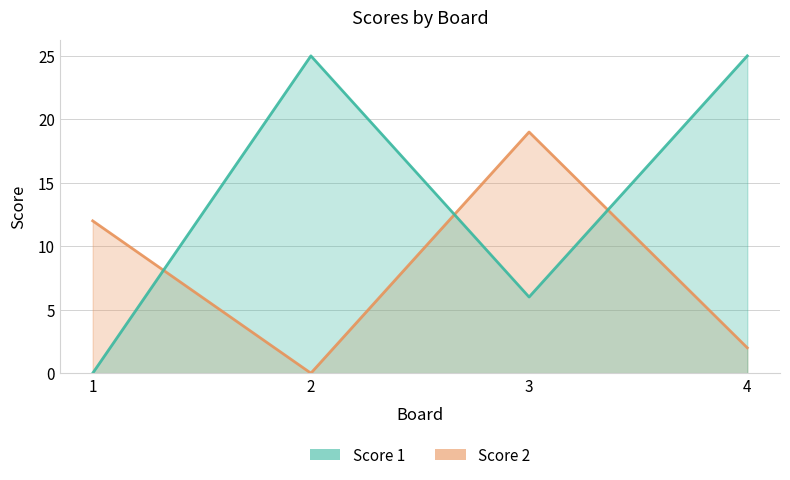

Reading left to right, what are all the values shown in this chart?

Score 2: 1=12	2=0	3=19	4=2
Score 1: 1=0	2=25	3=6	4=25